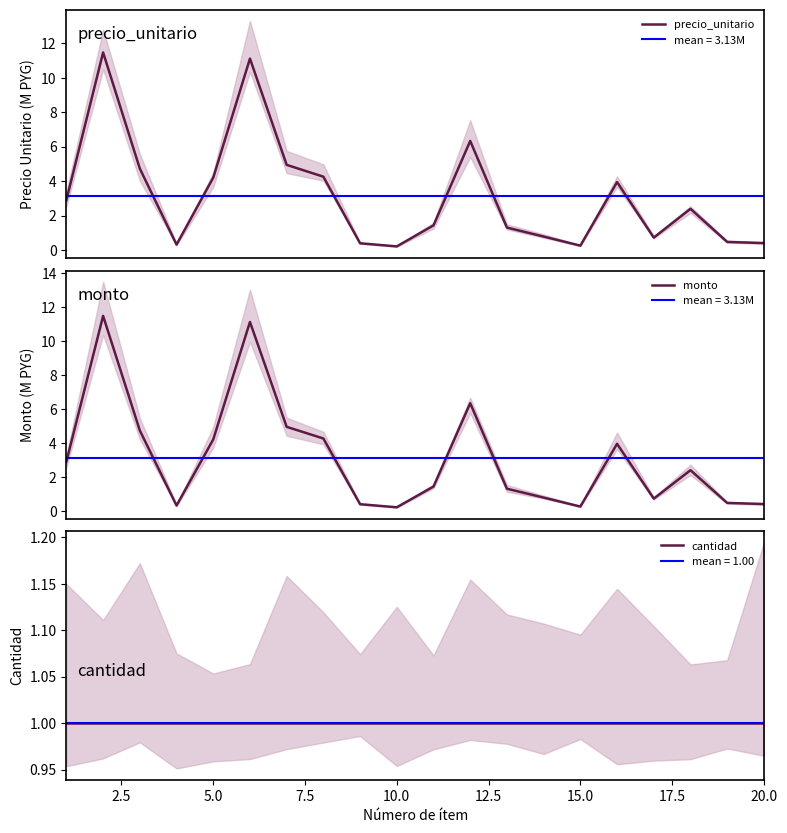

How many lines are shown in the chart?

3